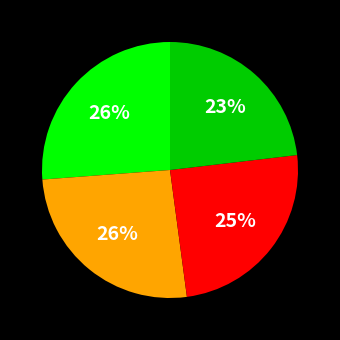

To the nearest percent, what is the difference between the largest and smallest slice percentages?

3%